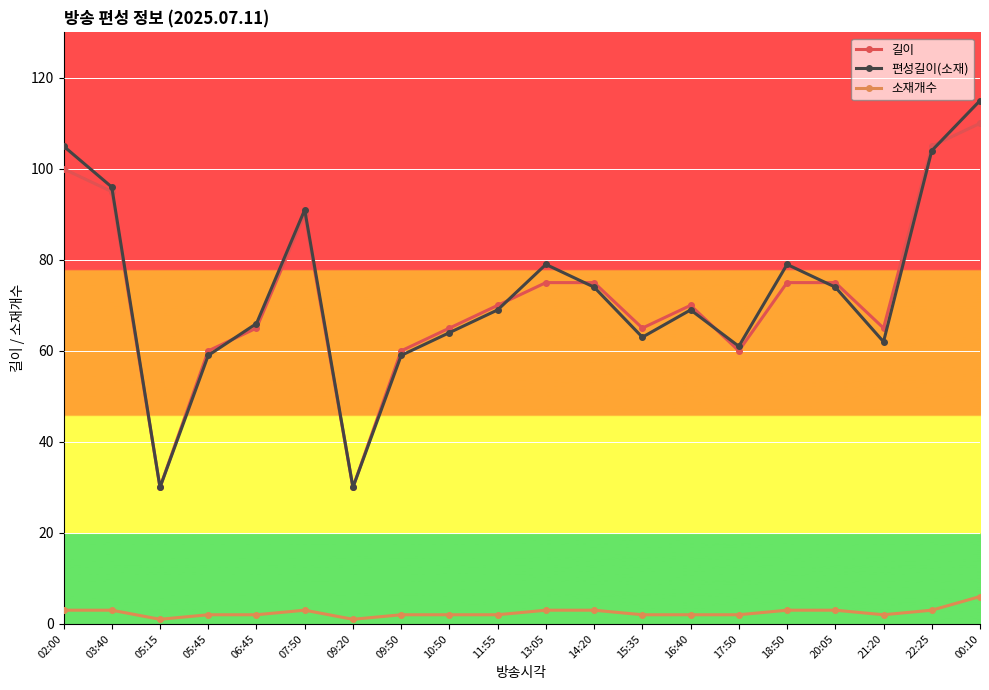

Reading left to right, extract all data points from this chart.

길이: 02:00=100	03:40=95	05:15=30	05:45=60	06:45=65	07:50=90	09:20=30	09:50=60	10:50=65	11:55=70	13:05=75	14:20=75	15:35=65	16:40=70	17:50=60	18:50=75	20:05=75	21:20=65	22:25=105	00:10=110
편성길이(소재): 02:00=105	03:40=96	05:15=30	05:45=59	06:45=66	07:50=91	09:20=30	09:50=59	10:50=64	11:55=69	13:05=79	14:20=74	15:35=63	16:40=69	17:50=61	18:50=79	20:05=74	21:20=62	22:25=104	00:10=115
소재개수: 02:00=3	03:40=3	05:15=1	05:45=2	06:45=2	07:50=3	09:20=1	09:50=2	10:50=2	11:55=2	13:05=3	14:20=3	15:35=2	16:40=2	17:50=2	18:50=3	20:05=3	21:20=2	22:25=3	00:10=6